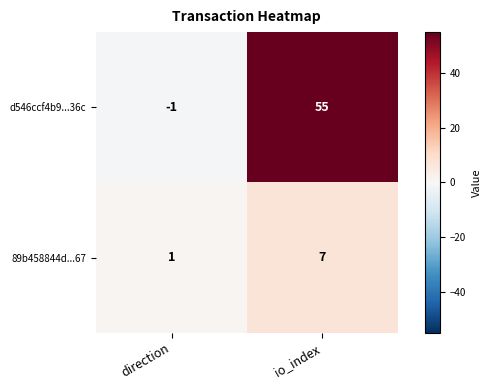

What is the difference between the highest and lowest values at direction?

2